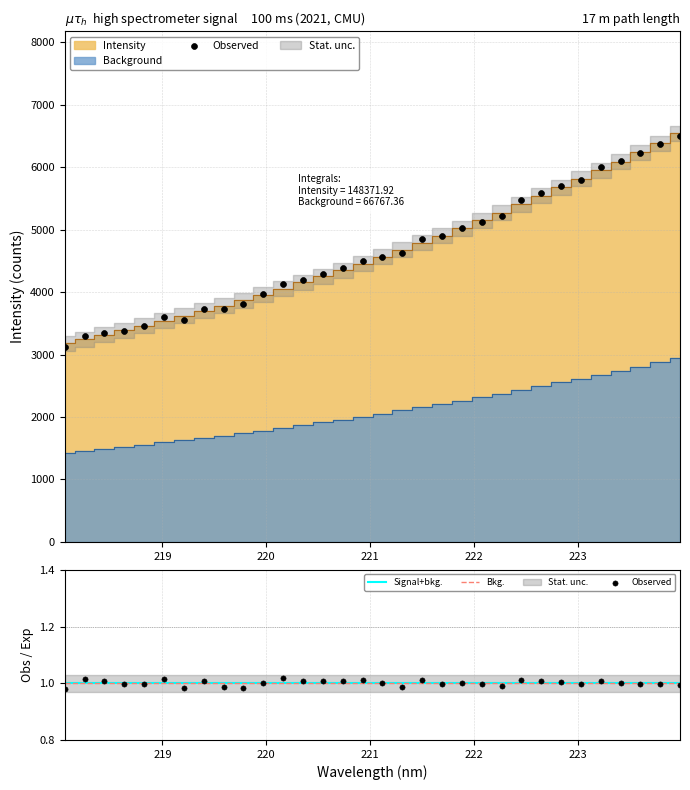

Between 219.7801 and 218.2508, which is larger?

219.7801